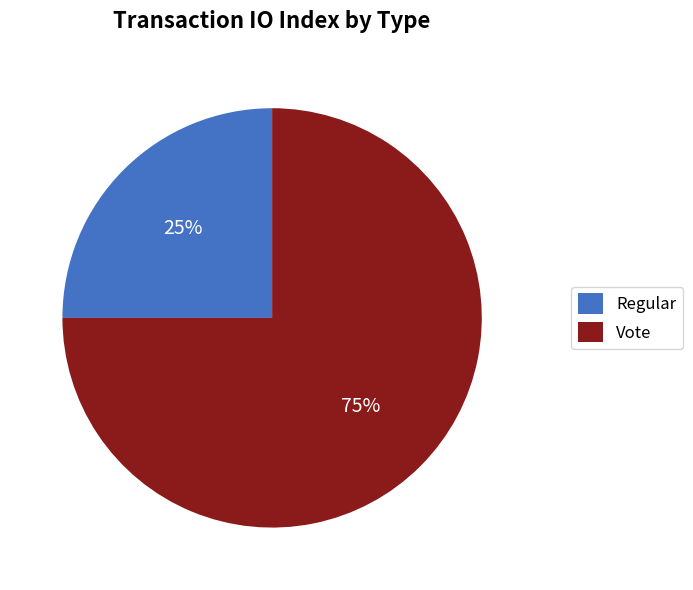

Which slice represents more than half of the pie?

Vote